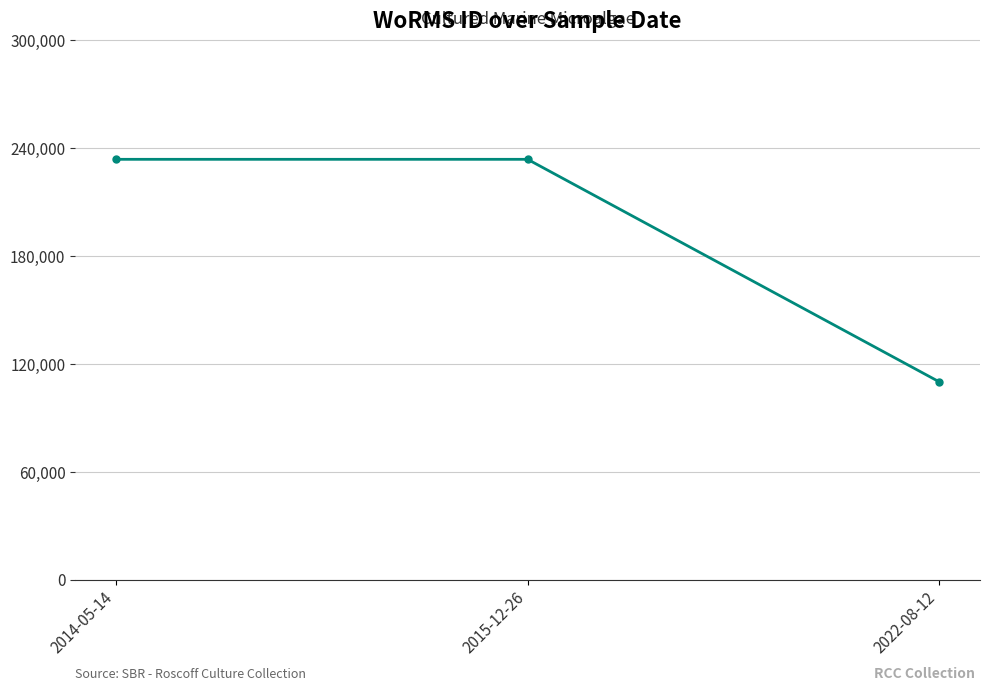

What is the average value?

192408